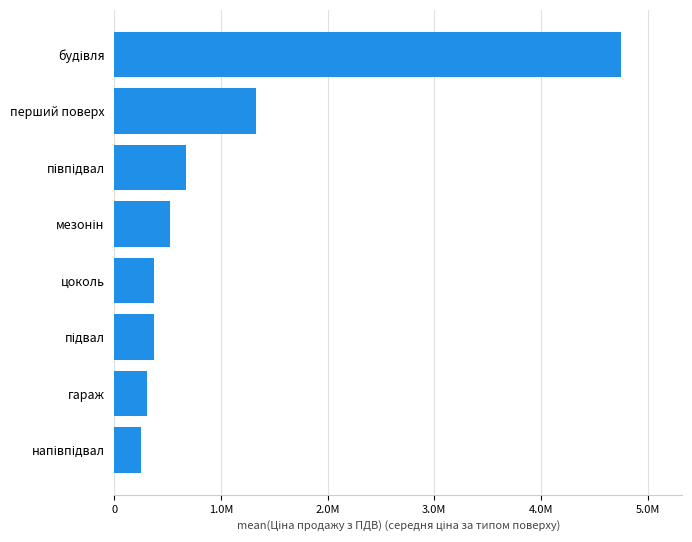

Does the chart contain any negative values?

No